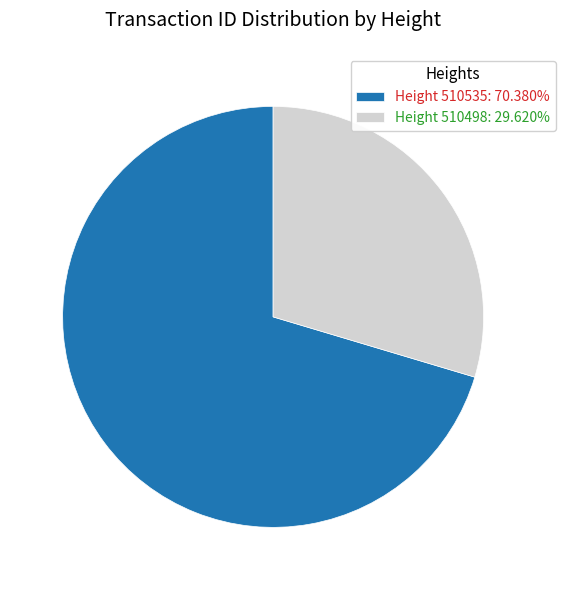

What is the smallest slice in the pie chart?

Height 510498